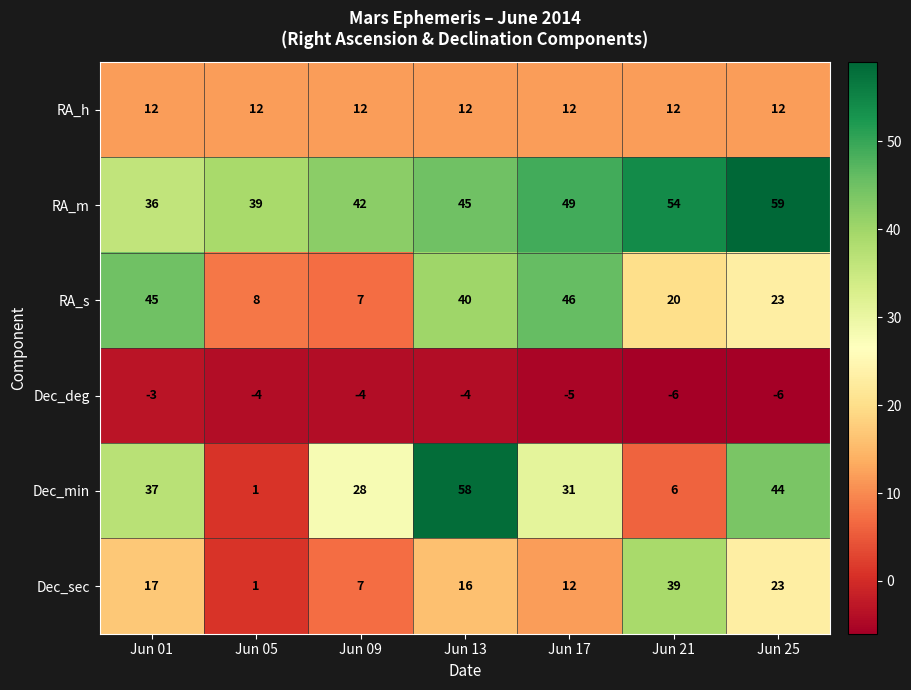

List the series in order of their peak value, lowest first.

Dec_deg, RA_h, Dec_sec, RA_s, Dec_min, RA_m